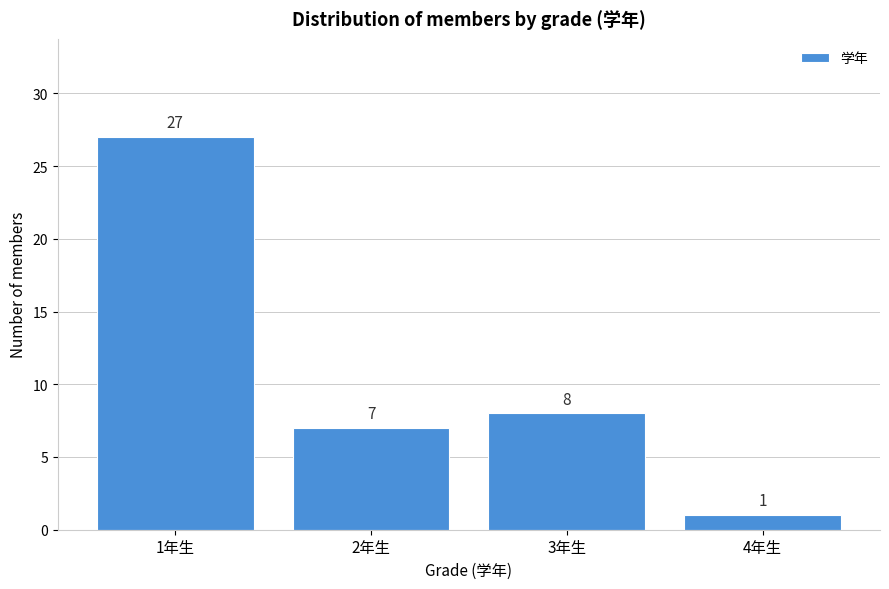

Reading left to right, extract all data points from this chart.

1年生=27	2年生=7	3年生=8	4年生=1